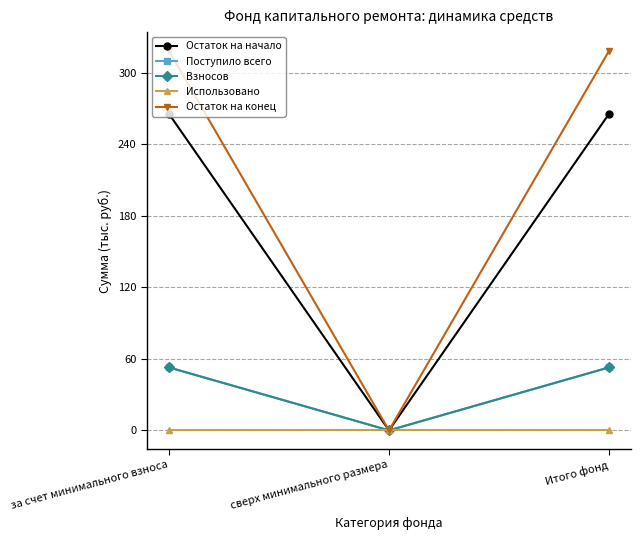

Is the value of Взносов at за счет минимального взноса greater than the value of Остаток на начало at за счет минимального взноса?

No